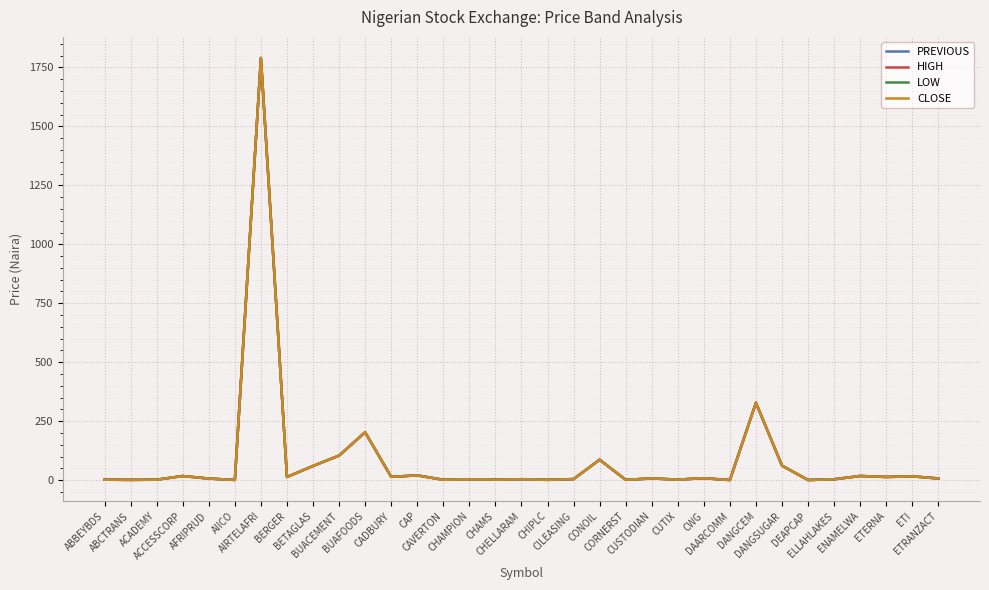

List the series in order of their overall mean, highest first.

PREVIOUS, HIGH, CLOSE, LOW